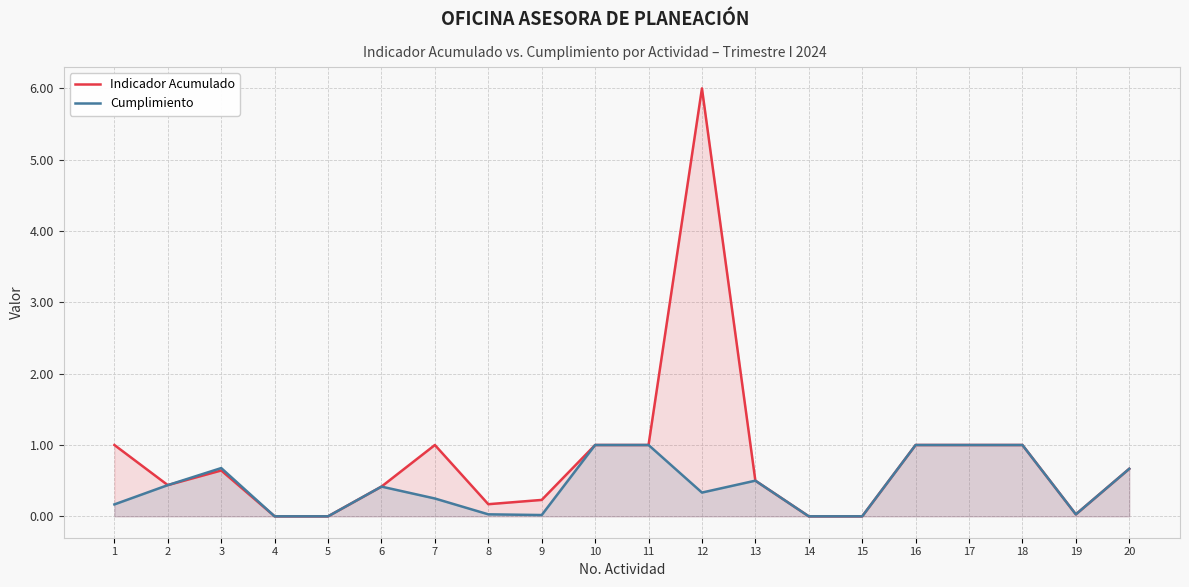

Where is the first local minimum for Indicador Acumulado?

2